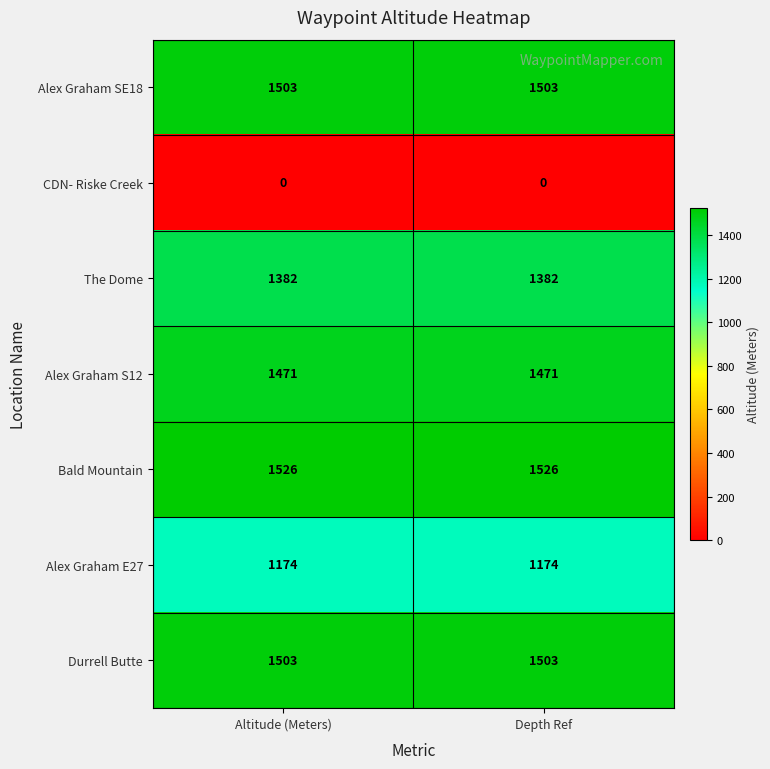

Reading left to right, list all the values displayed in this chart.

Alex Graham SE18: Altitude (Meters)=1503	Depth Ref=1503
CDN- Riske Creek: Altitude (Meters)=0	Depth Ref=0
The Dome: Altitude (Meters)=1382	Depth Ref=1382
Alex Graham S12: Altitude (Meters)=1471	Depth Ref=1471
Bald Mountain: Altitude (Meters)=1526	Depth Ref=1526
Alex Graham E27: Altitude (Meters)=1174	Depth Ref=1174
Durrell Butte: Altitude (Meters)=1503	Depth Ref=1503